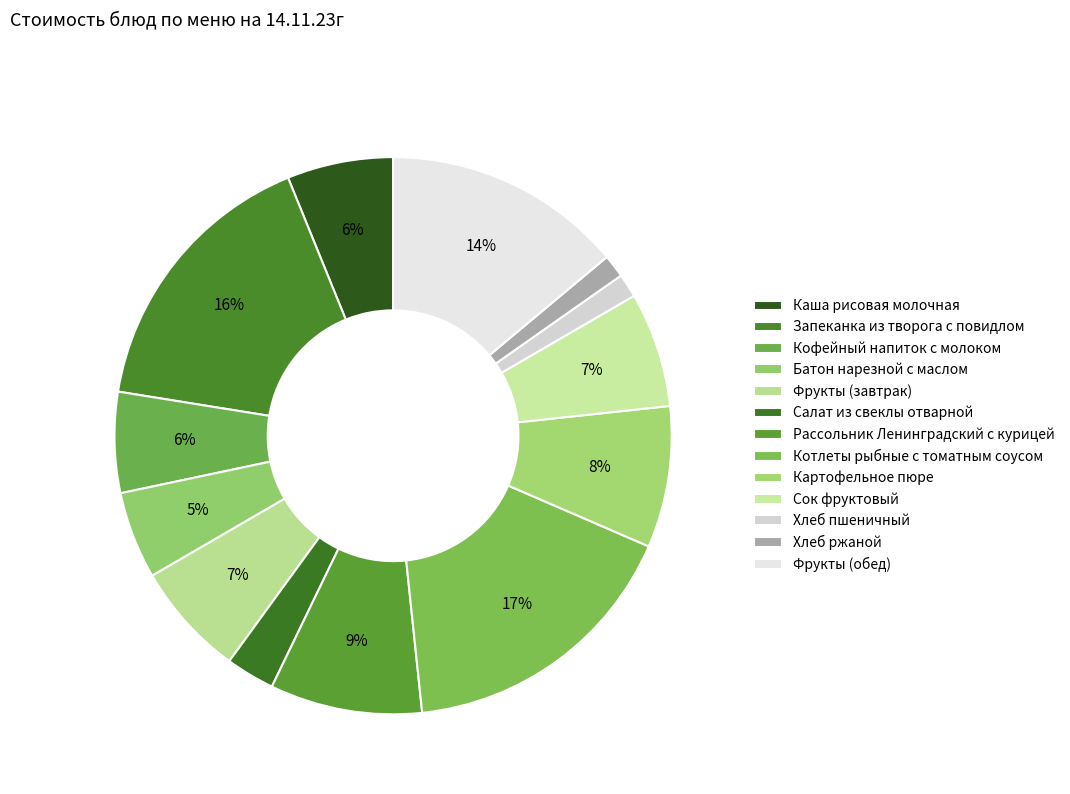

Rank the categories by value from lowest to highest.

Хлеб ржаной, Хлеб пшеничный, Салат из свеклы отварной, Батон нарезной с маслом, Кофейный напиток с молоком, Каша рисовая молочная, Фрукты (завтрак), Сок фруктовый, Картофельное пюре, Рассольник Ленинградский с курицей, Фрукты (обед), Запеканка из творога с повидлом, Котлеты рыбные с томатным соусом